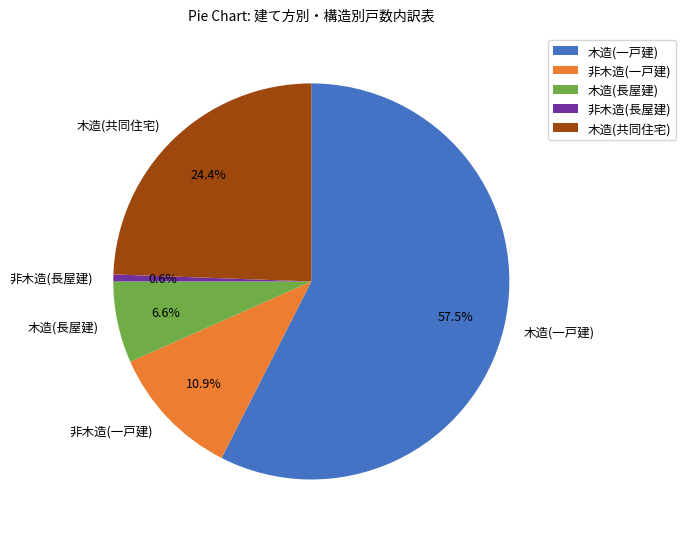

What is the largest slice in the pie chart?

木造(一戸建)